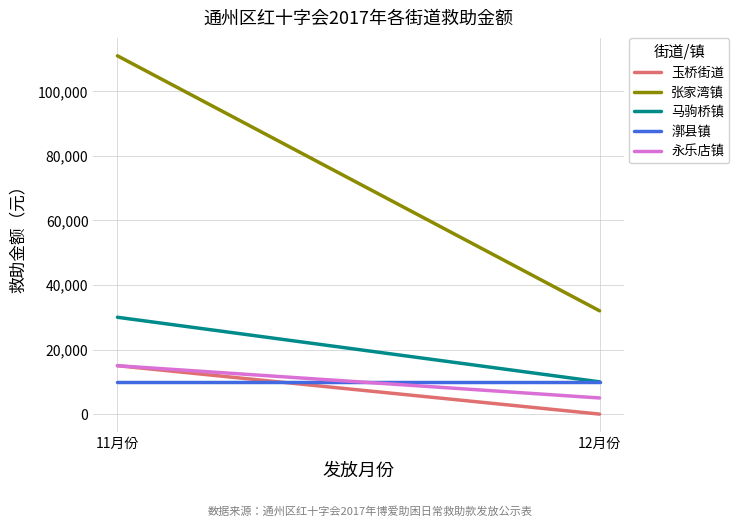

True or false: 漷县镇 has a value of 10000 at 11月份.

True